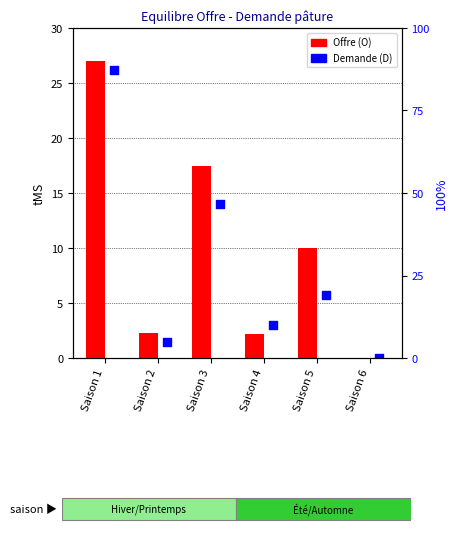

What are all the series names shown in the legend?

Offre (O), Demande (D)